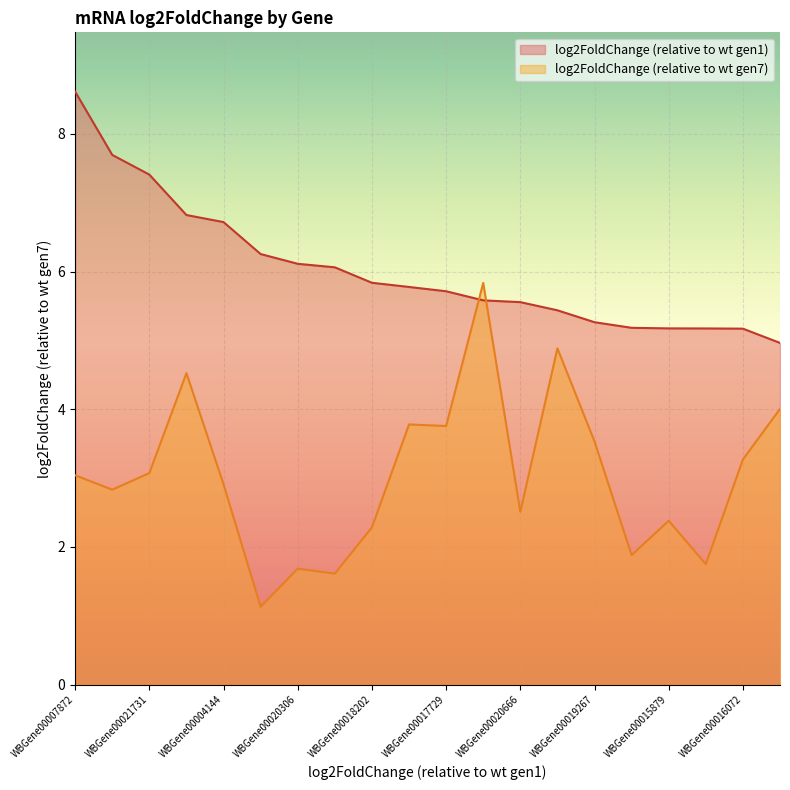

What is the highest value of the log2FoldChange (relative to wt gen7) series?

5.8